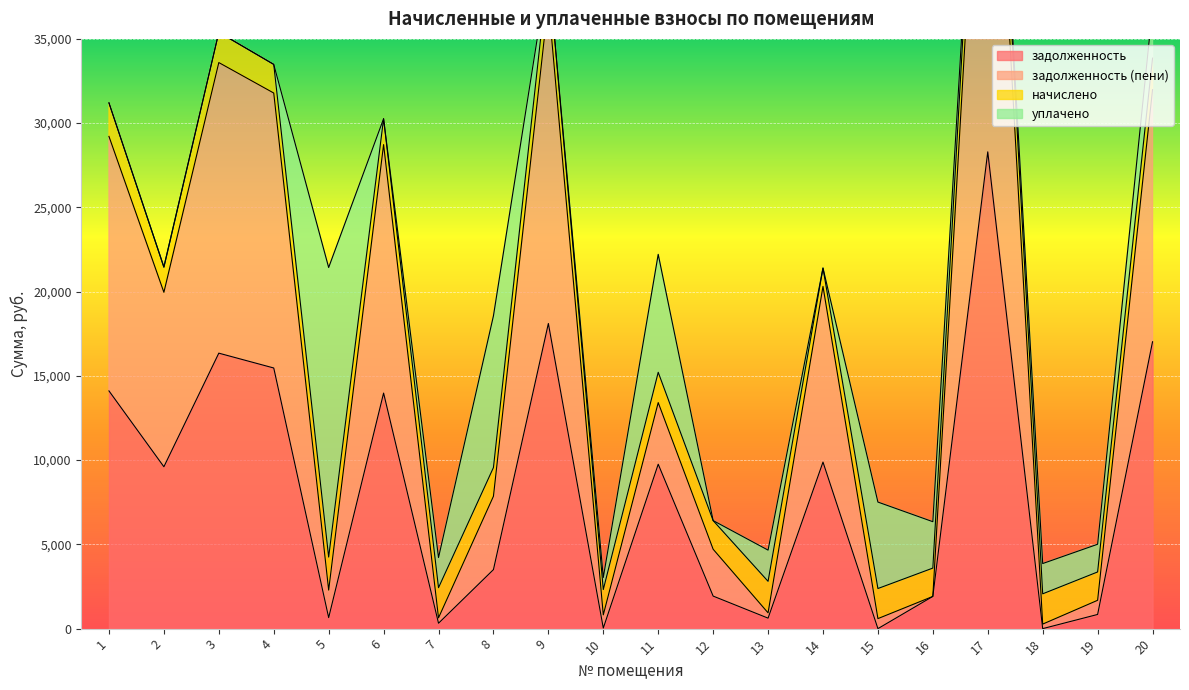

The value of задолженность at 4 is 5107.4. True or false?

False